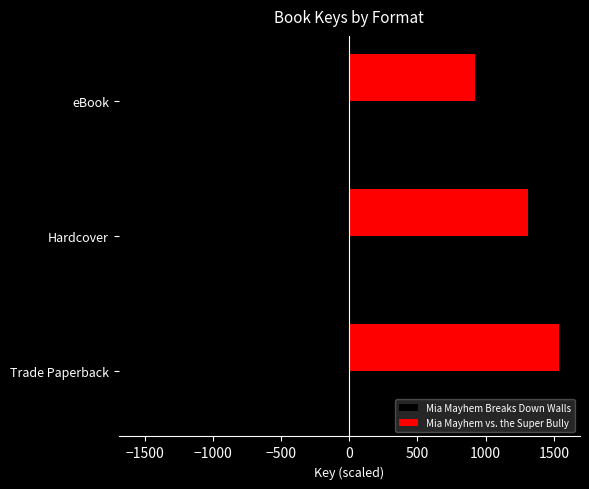

What is the difference between the highest and lowest values at eBook?

1846.5